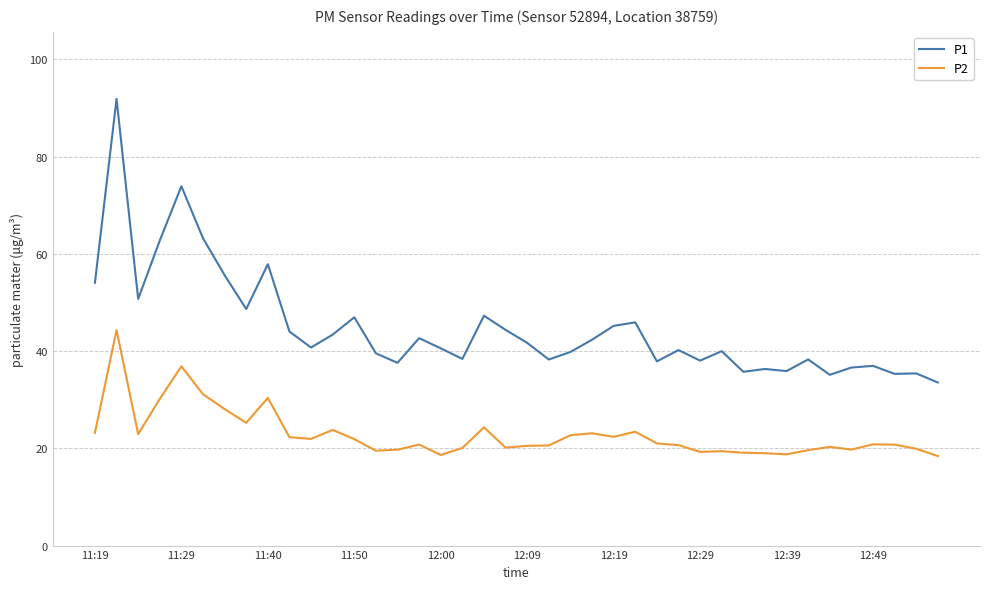

What is the smallest value displayed?

18.4